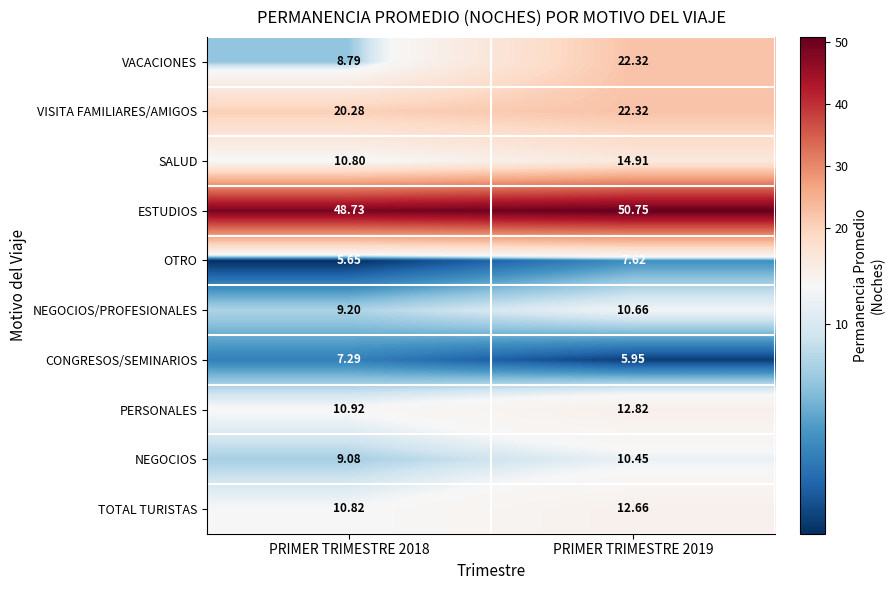

Which series changed the most between PRIMER TRIMESTRE 2018 and PRIMER TRIMESTRE 2019?

VACACIONES